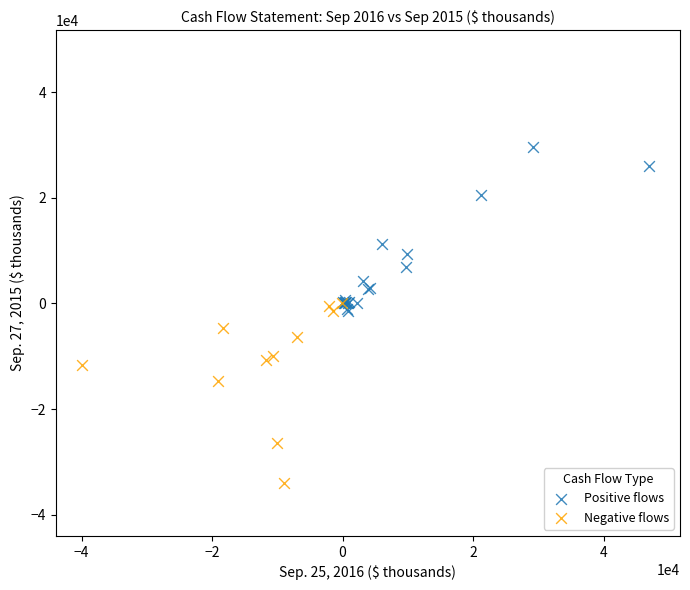

Which series reaches the maximum Y coordinate?

Positive flows